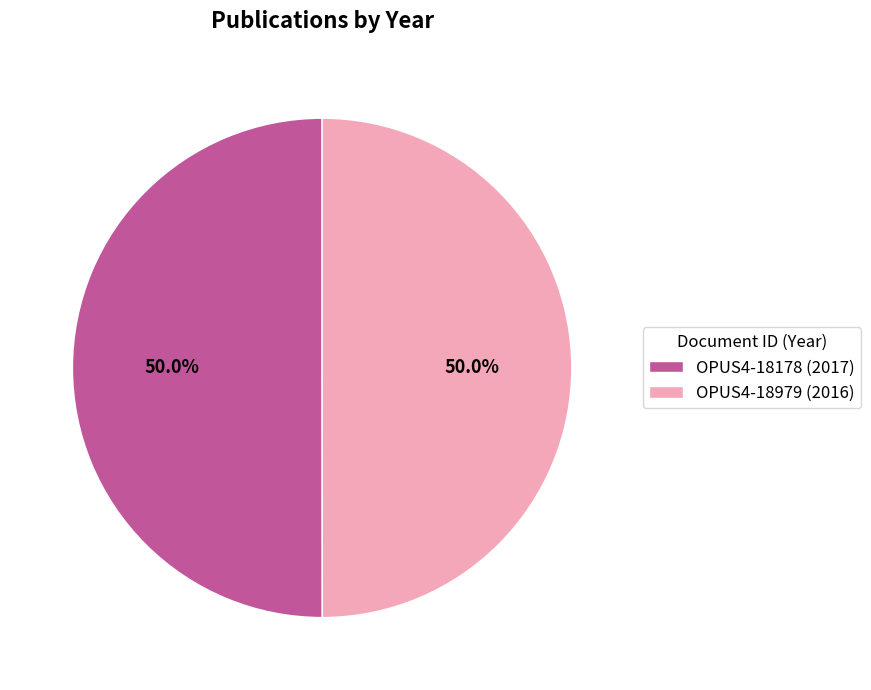

What percentage is the OPUS4-18178 (2017) slice, to the nearest percent?

50%